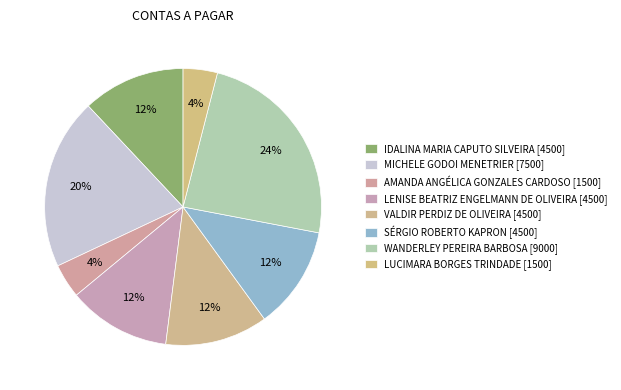

Which has a higher value, AMANDA ANGÉLICA GONZALES CARDOSO or IDALINA MARIA CAPUTO SILVEIRA?

IDALINA MARIA CAPUTO SILVEIRA